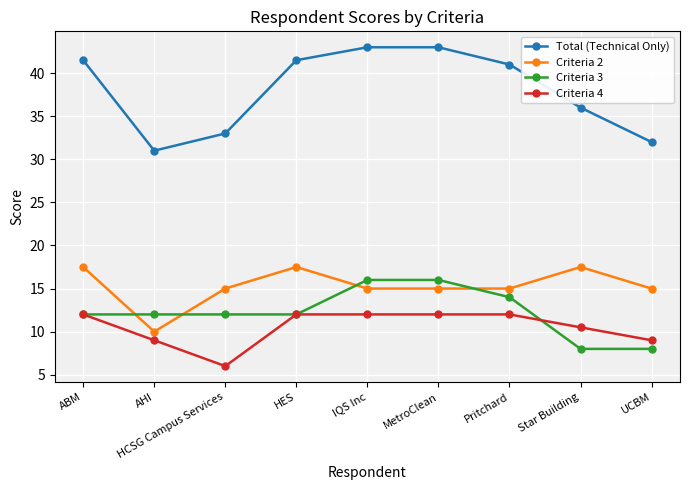

Which series changed the most between AHI and Star Building?

Criteria 2